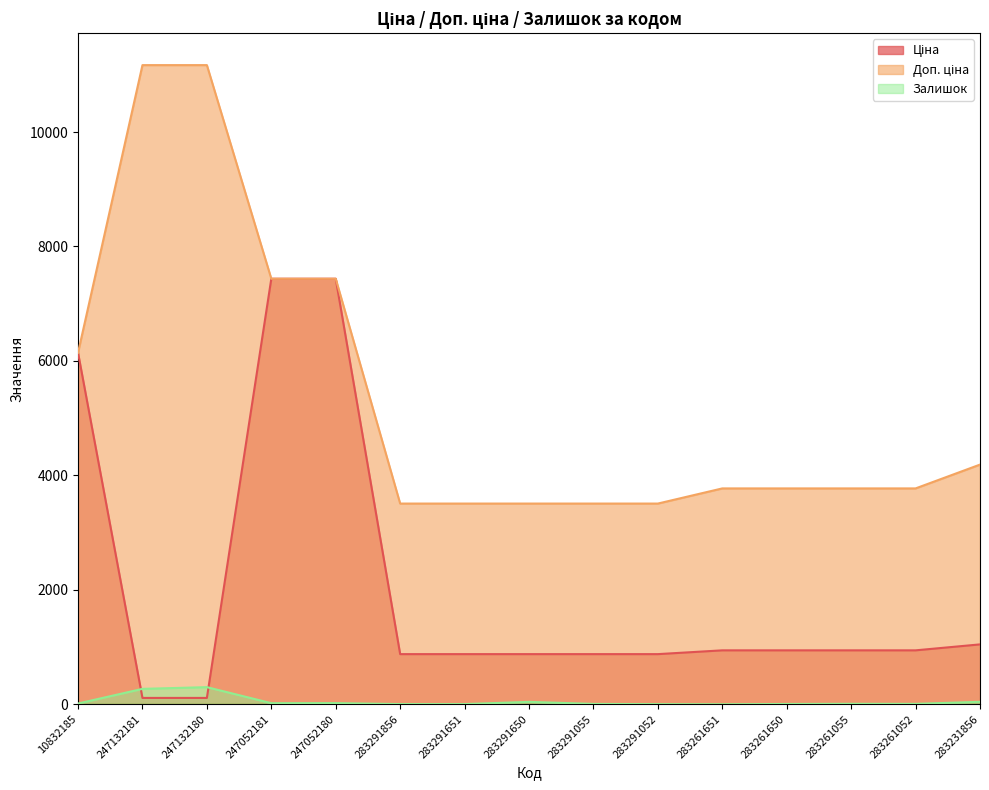

What is the difference between the Доп. ціна values at 247052181 and 247132181?

3732.8